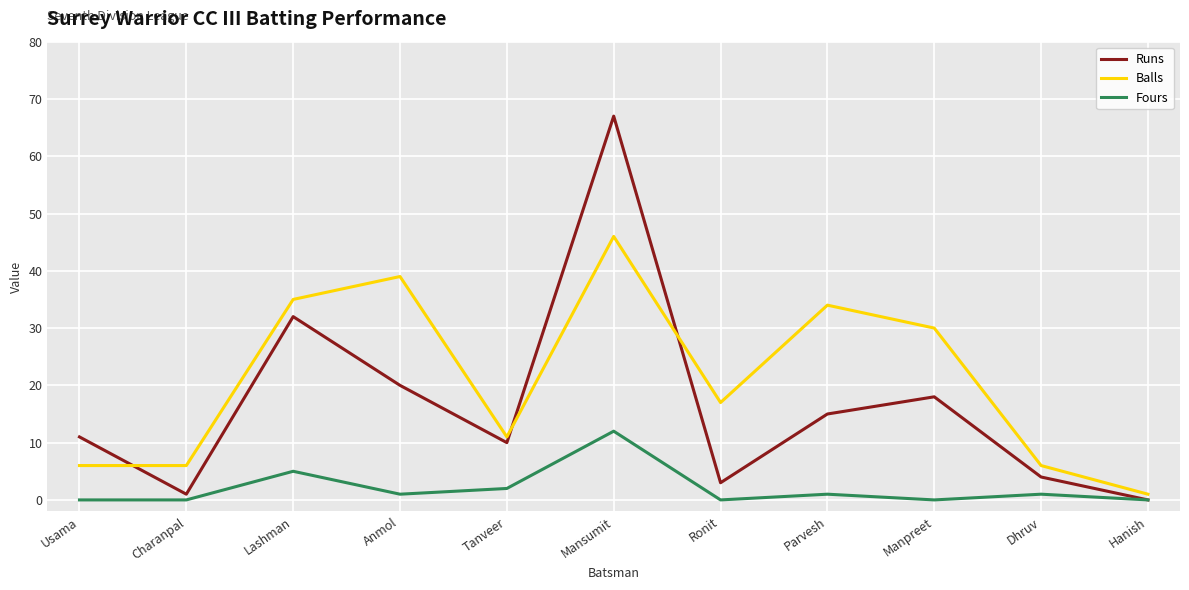

What position from the left is Usama?

1